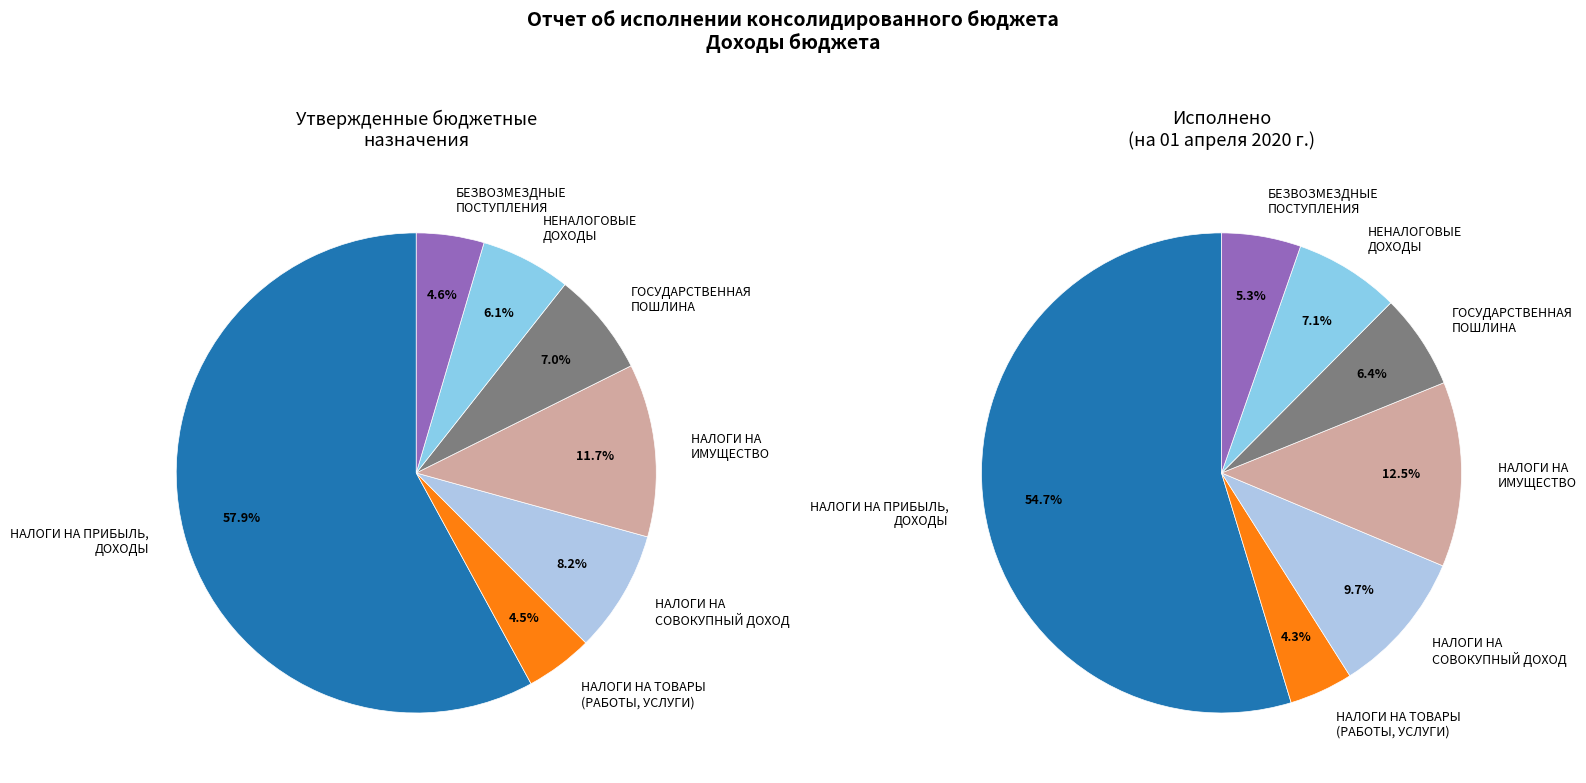

Does any single category account for the majority?

Yes